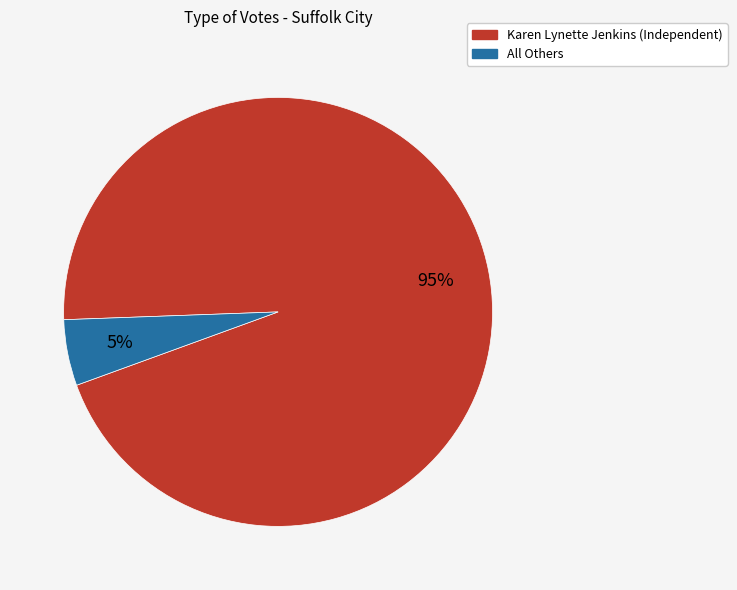

What percentage is the Karen Lynette Jenkins (Independent) slice, to the nearest percent?

95%